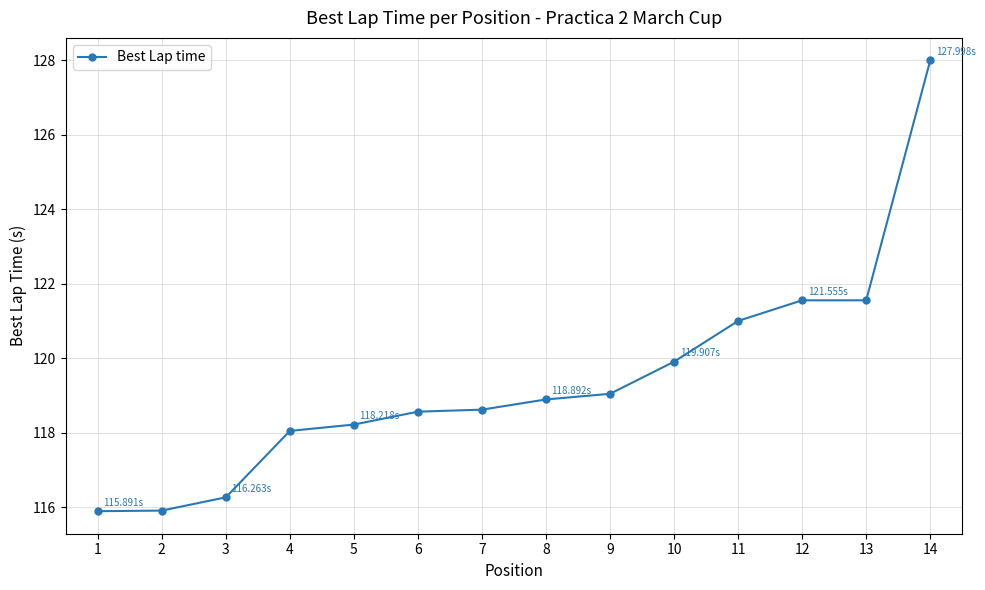

Which category has the highest value across all series?

14